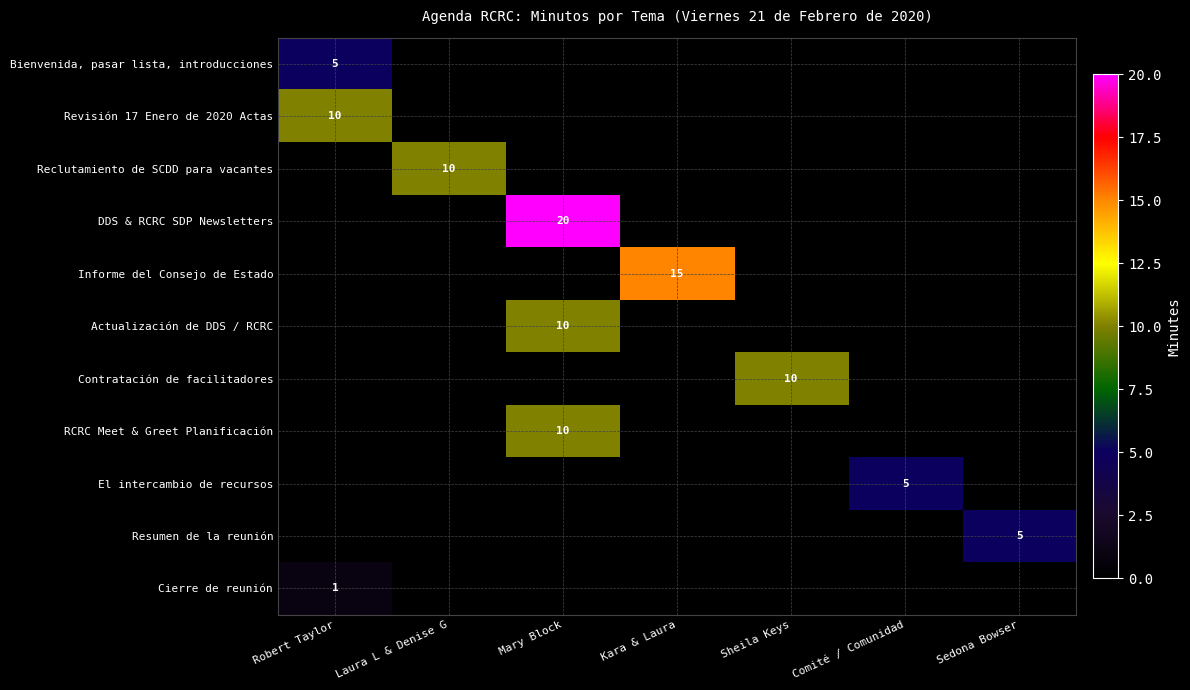

Which has a higher value, Mary Block or Kara & Laura?

Kara & Laura